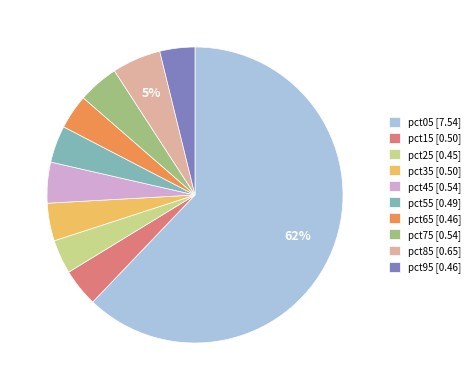

To the nearest percent, what portion does pct65 represent?

4%